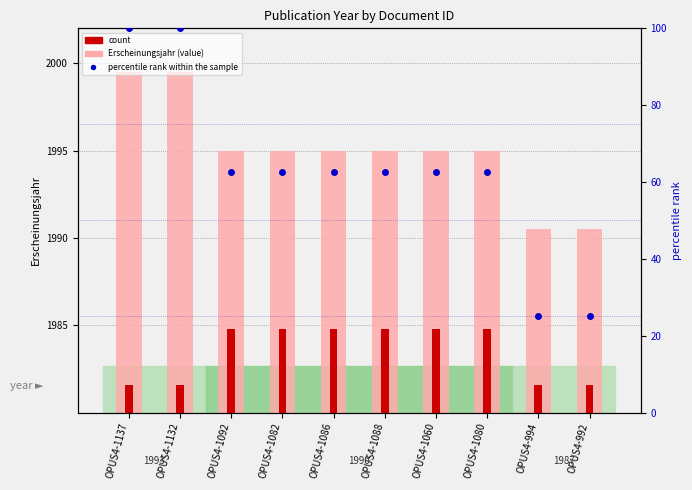

The value of count at OPUS4-1092 is 4.8. True or false?

True